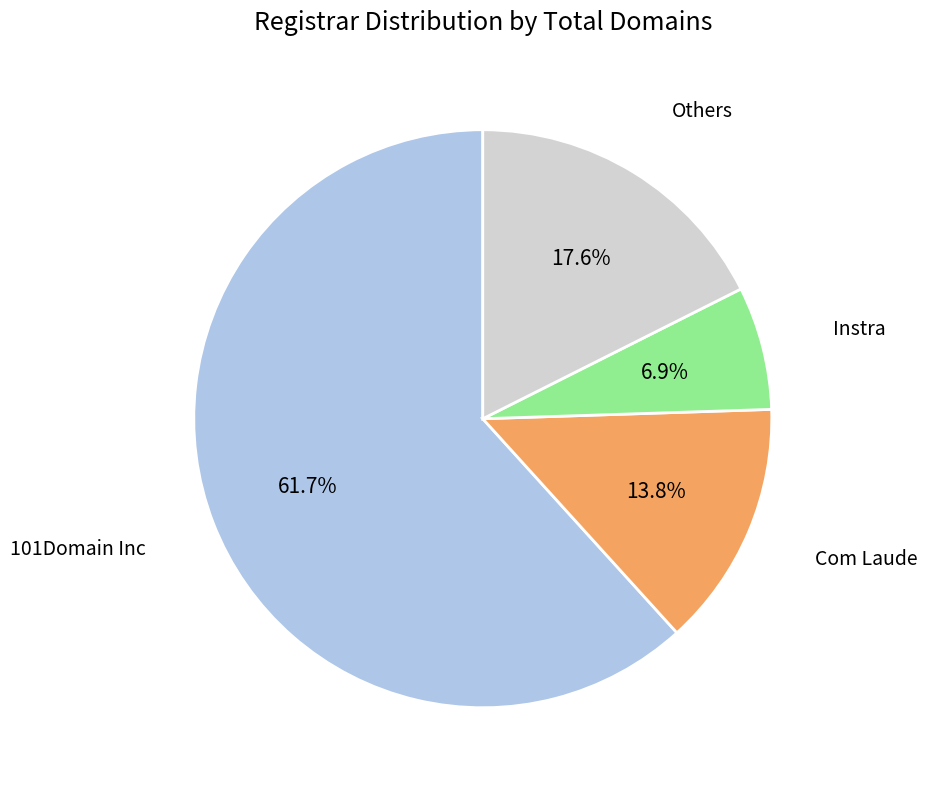

Does any single category account for the majority?

Yes